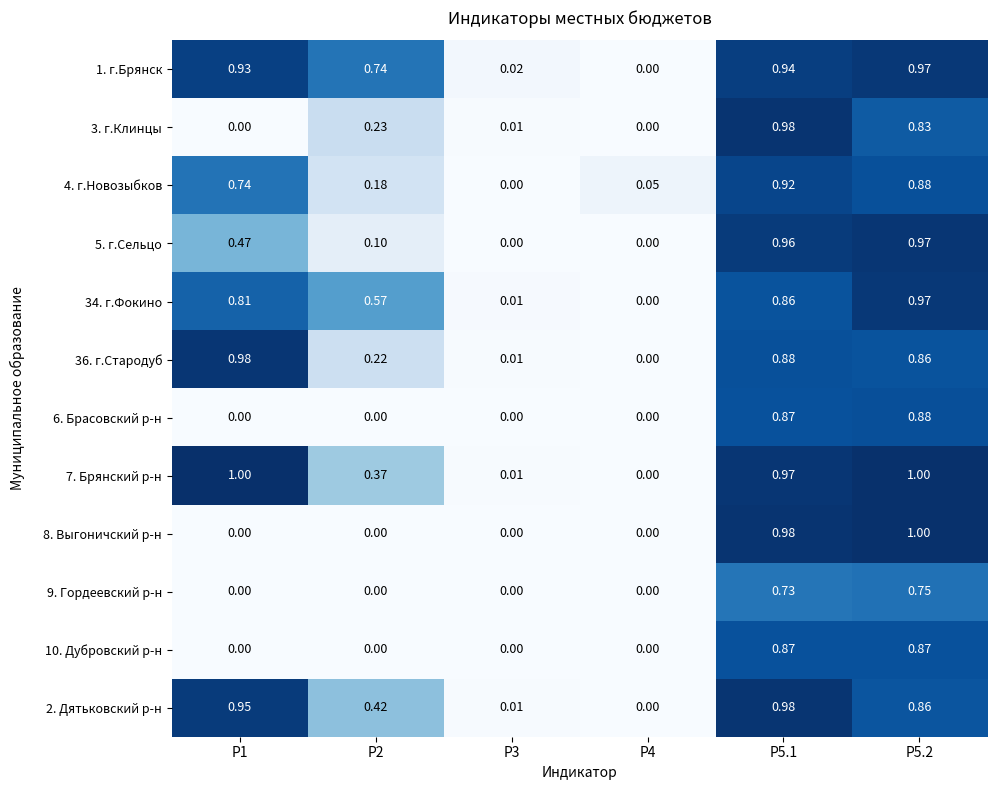

Is the value of 5. г.Сельцо at P4 greater than the value of 4. г.Новозыбков at P4?

No